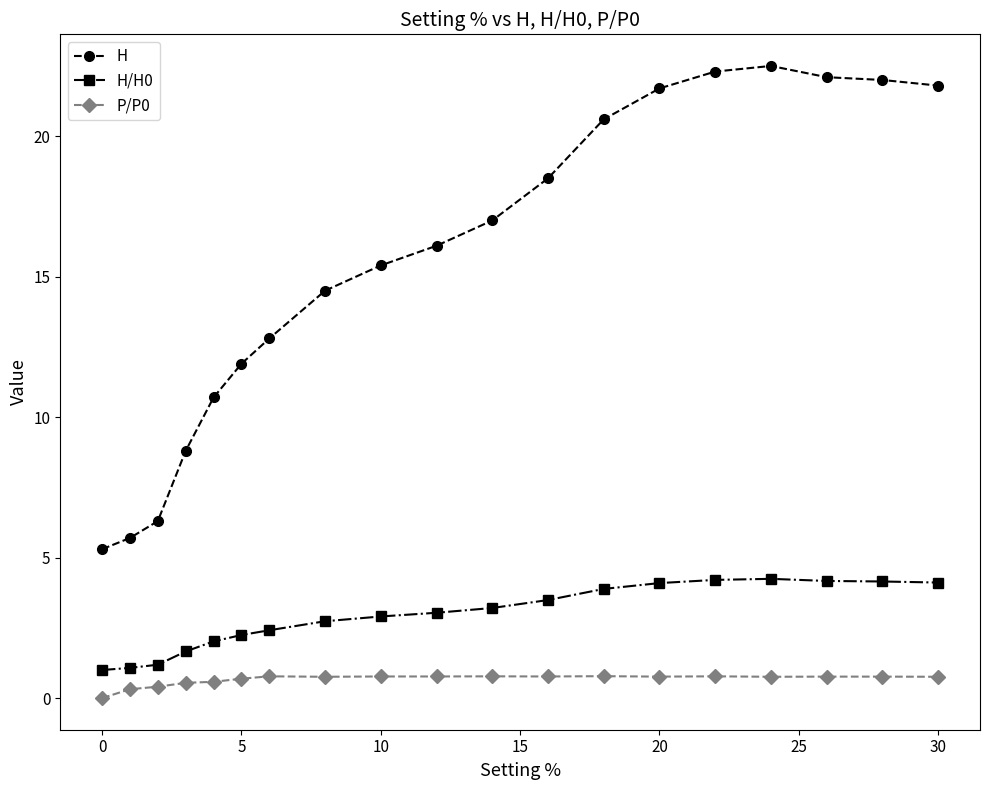

Which series has the largest total across all categories?

H